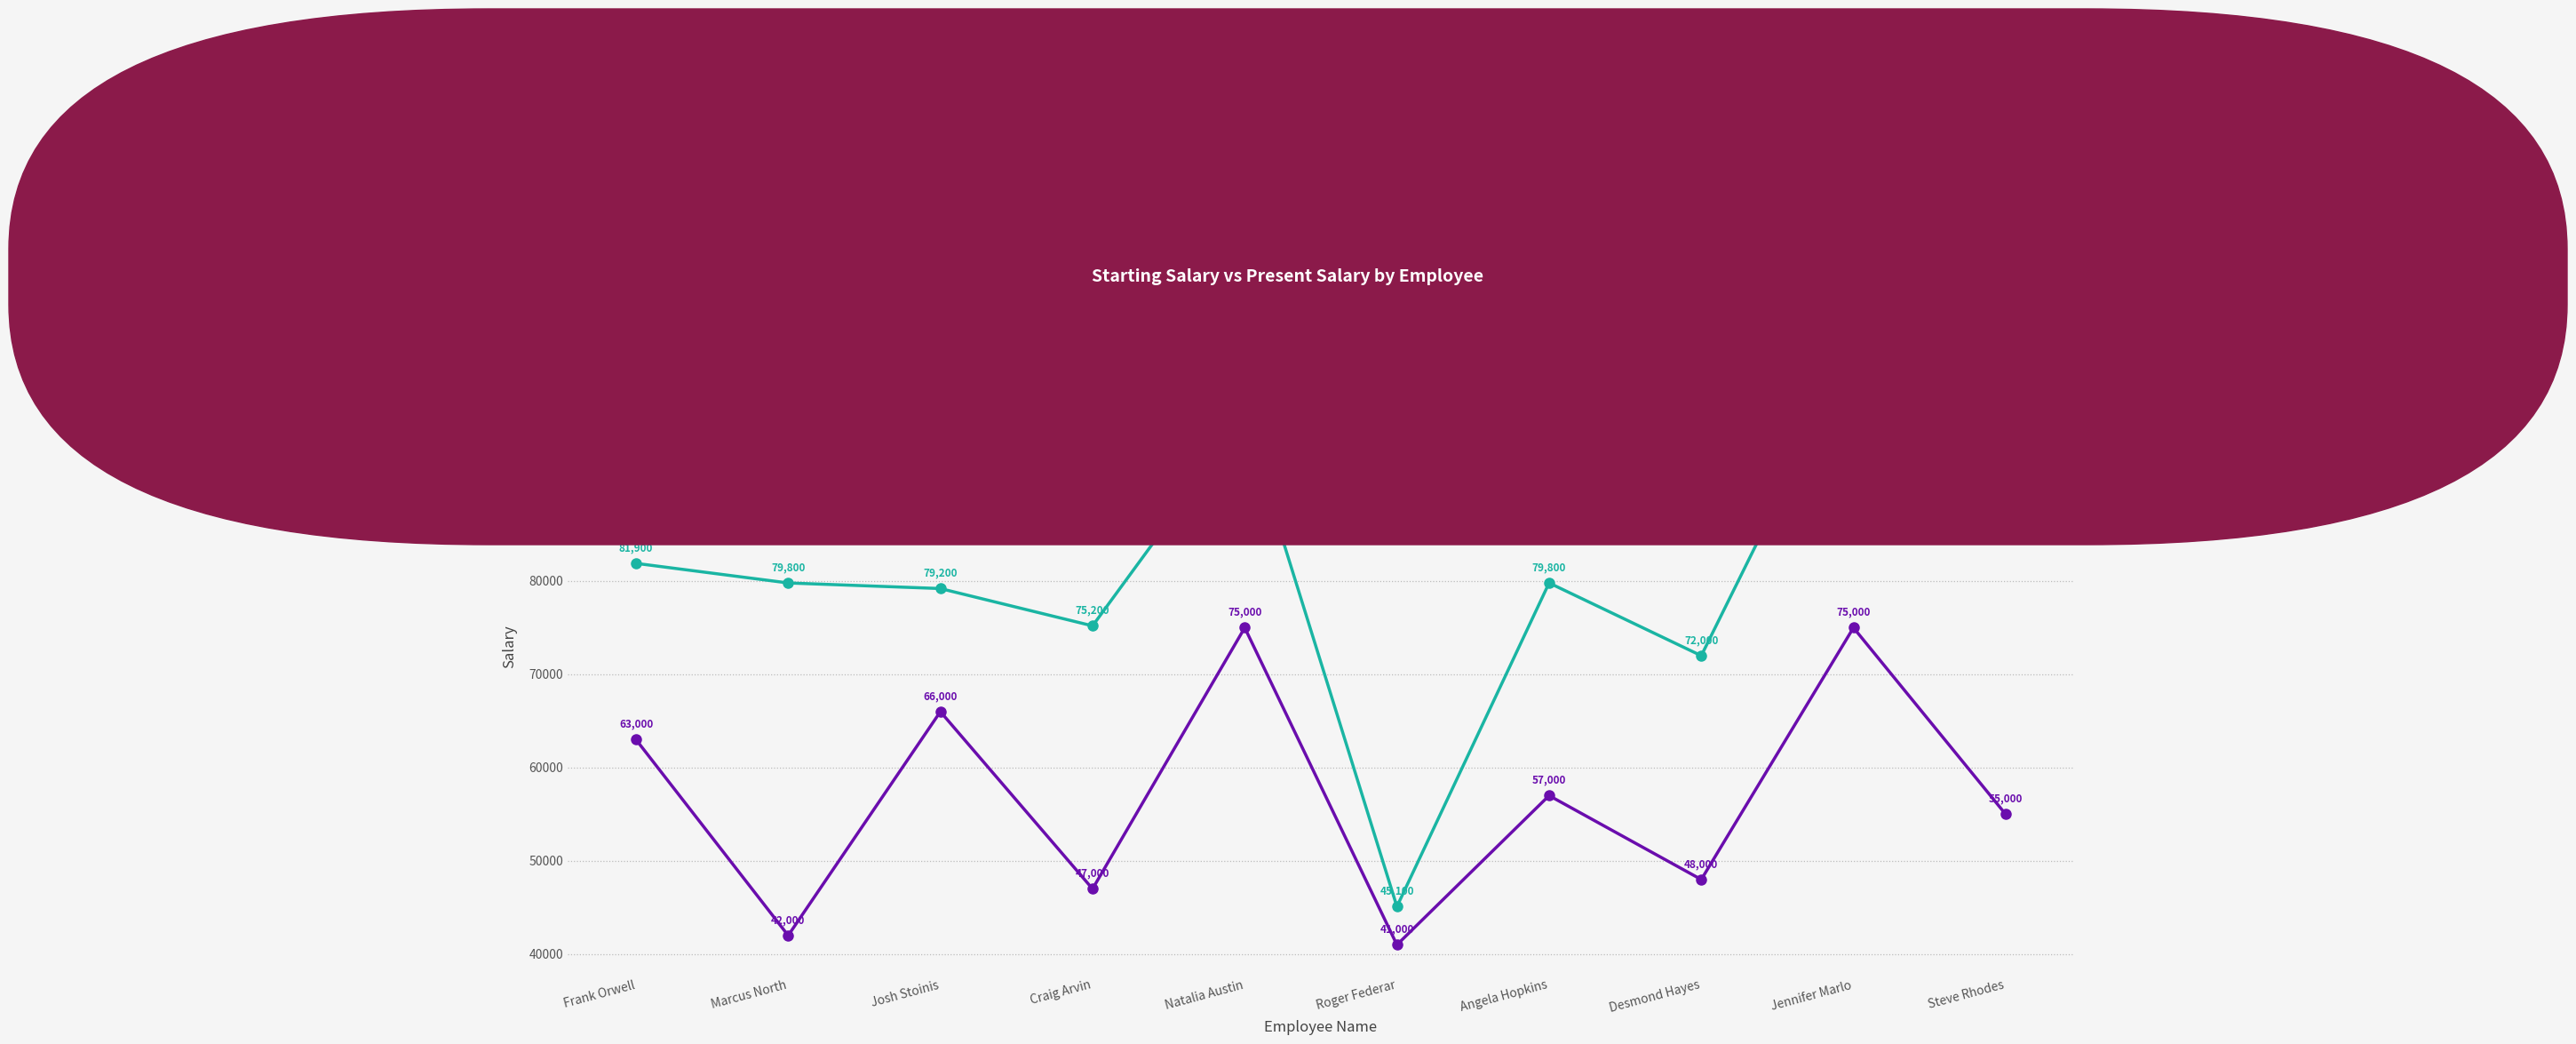

Where is Present Salary nearest to the value 75050?

Craig Arvin